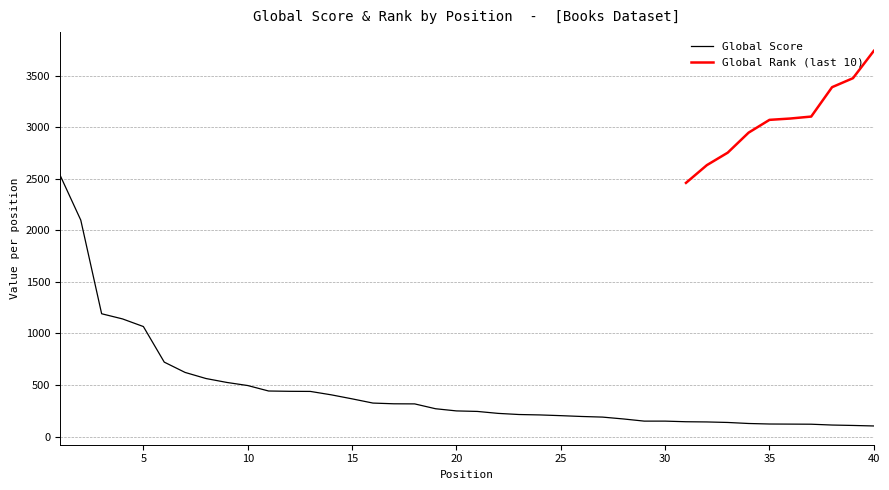

Count the number of categories in the chart.

40